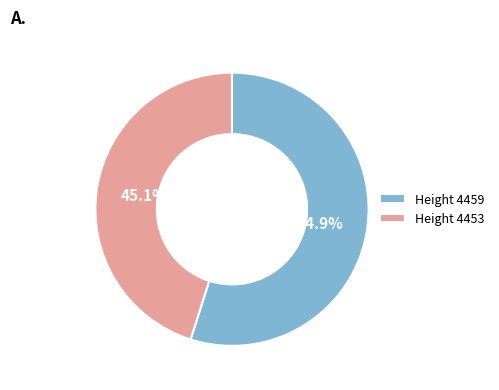

Rank the categories by value from highest to lowest.

Height 4459, Height 4453